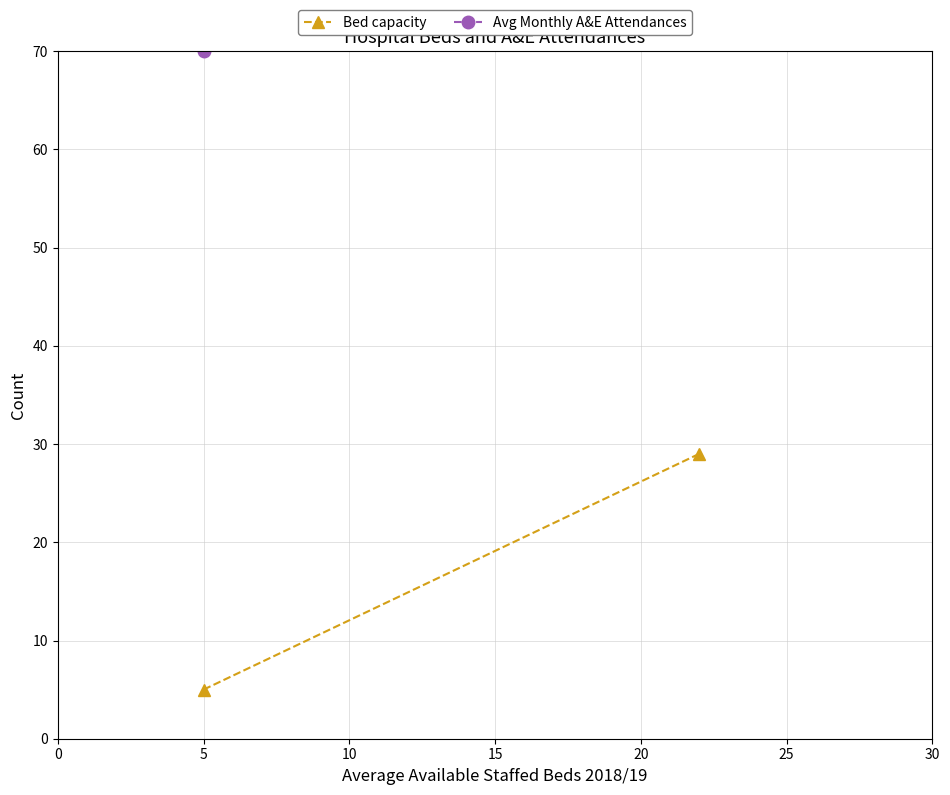

Rank the series at 5 from lowest to highest value.

Bed capacity, Avg Monthly A&E Attendances